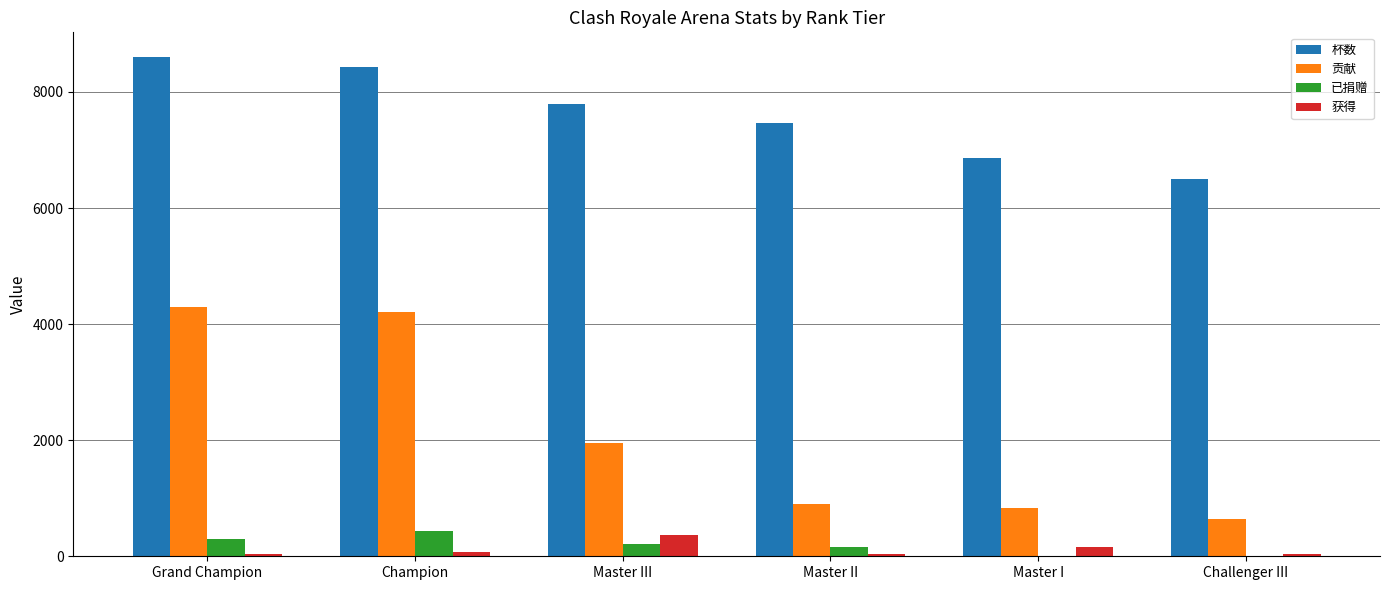

What is the sum of all 已捐赠 values?

1120